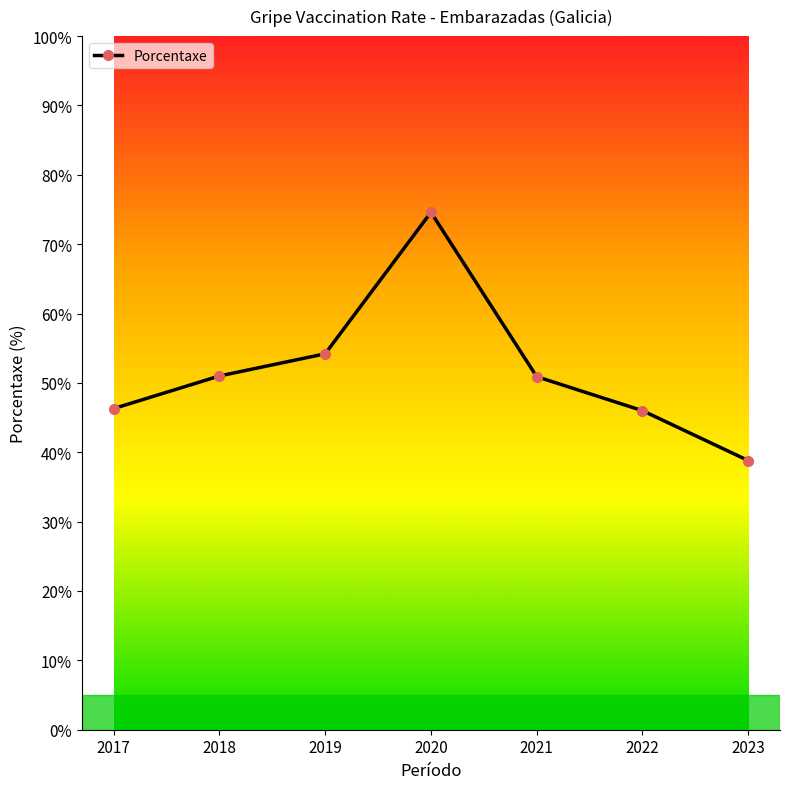

What is the difference between the second highest and second lowest values?

8.2